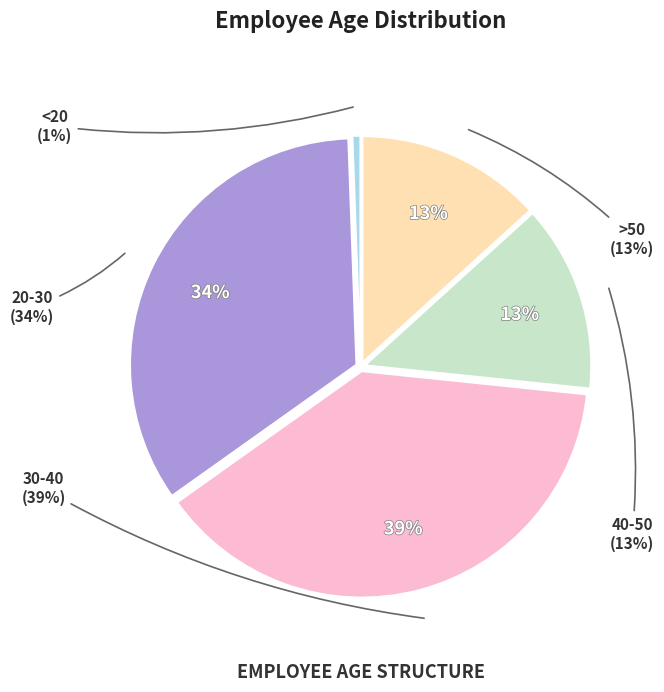

The 40-50 slice represents 20% of the pie. True or false?

False